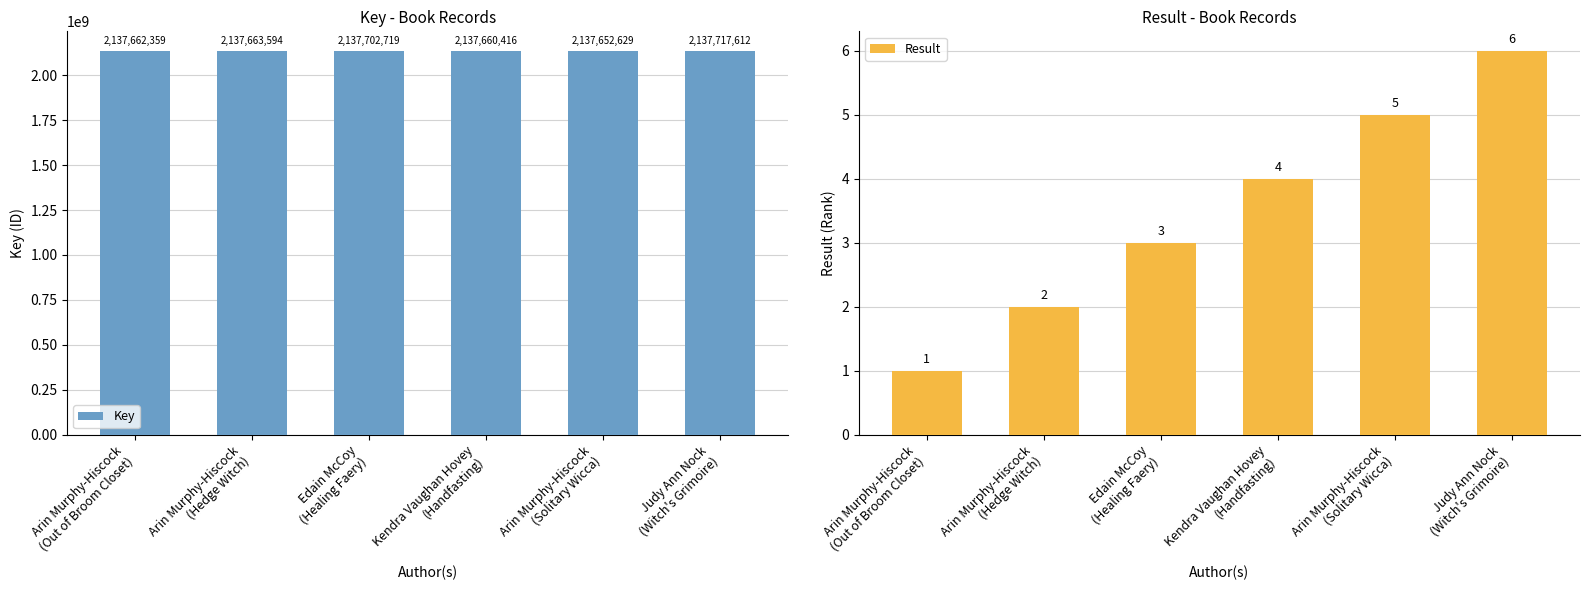

Which series has the largest range (max minus min)?

Key